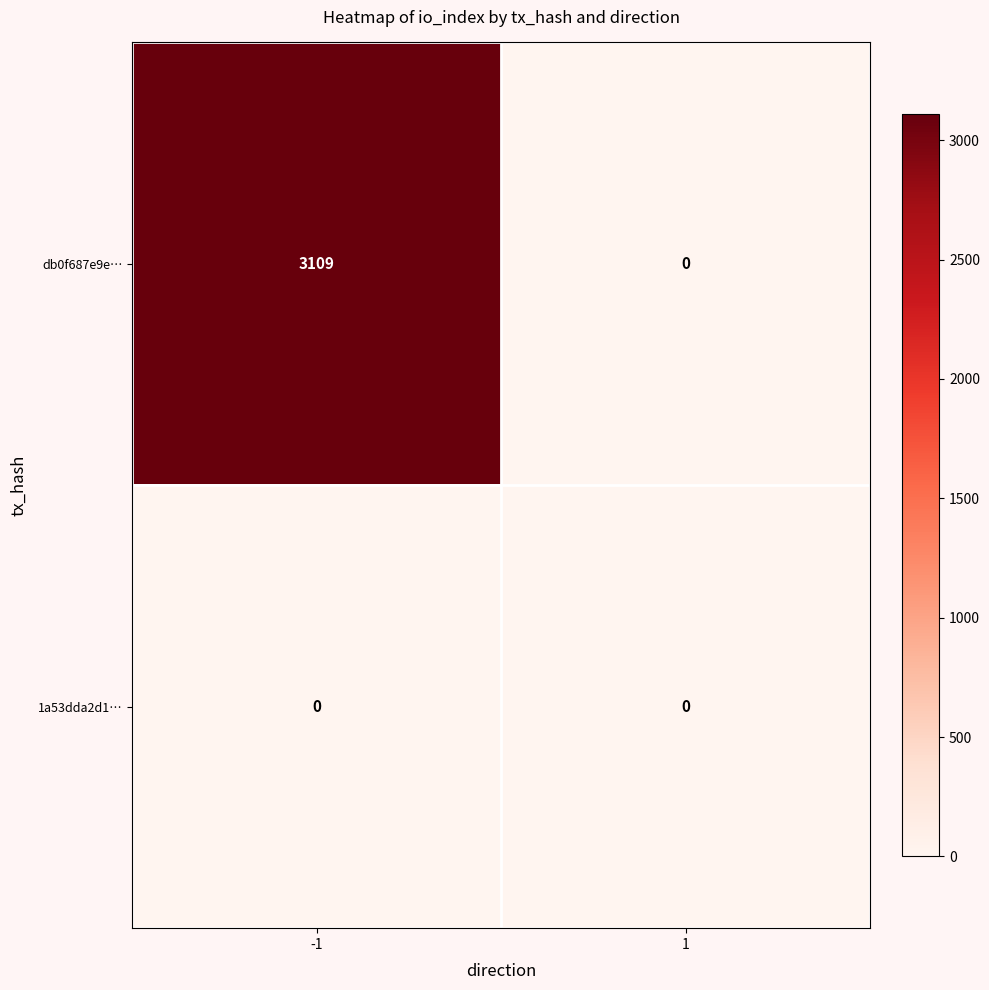

Which label corresponds to the largest value in the chart?

-1